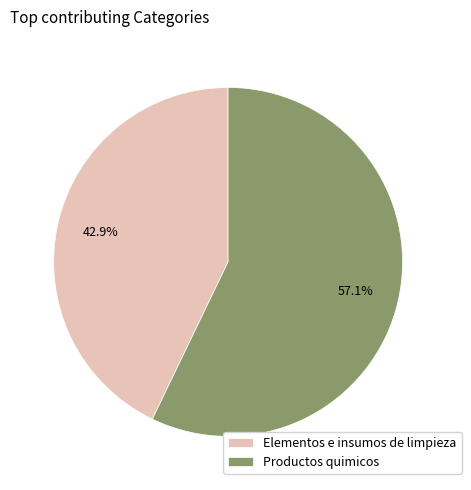

To the nearest percent, what portion does Elementos e insumos de limpieza represent?

43%